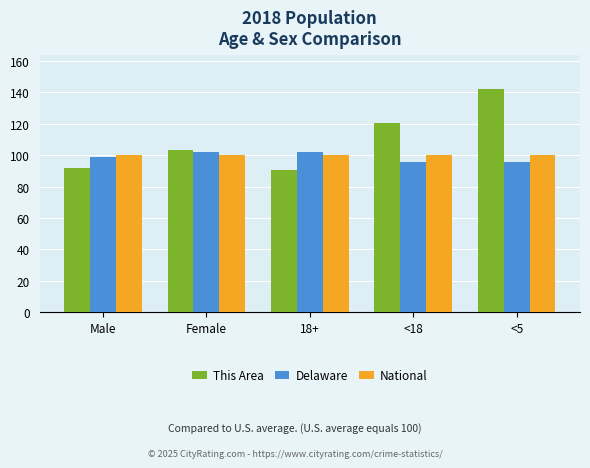

What is the label of the 2nd bar from the right?

<18